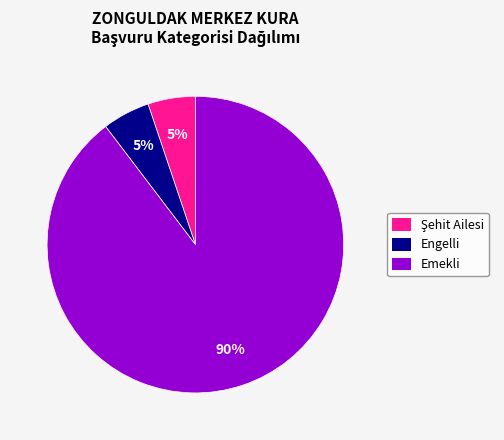

Does any single category account for the majority?

Yes